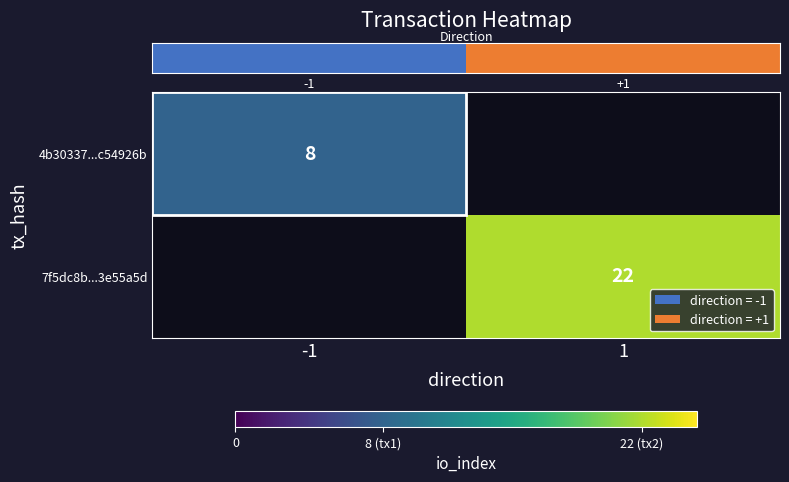

The value of row_1 at 1 is 22.0. True or false?

True